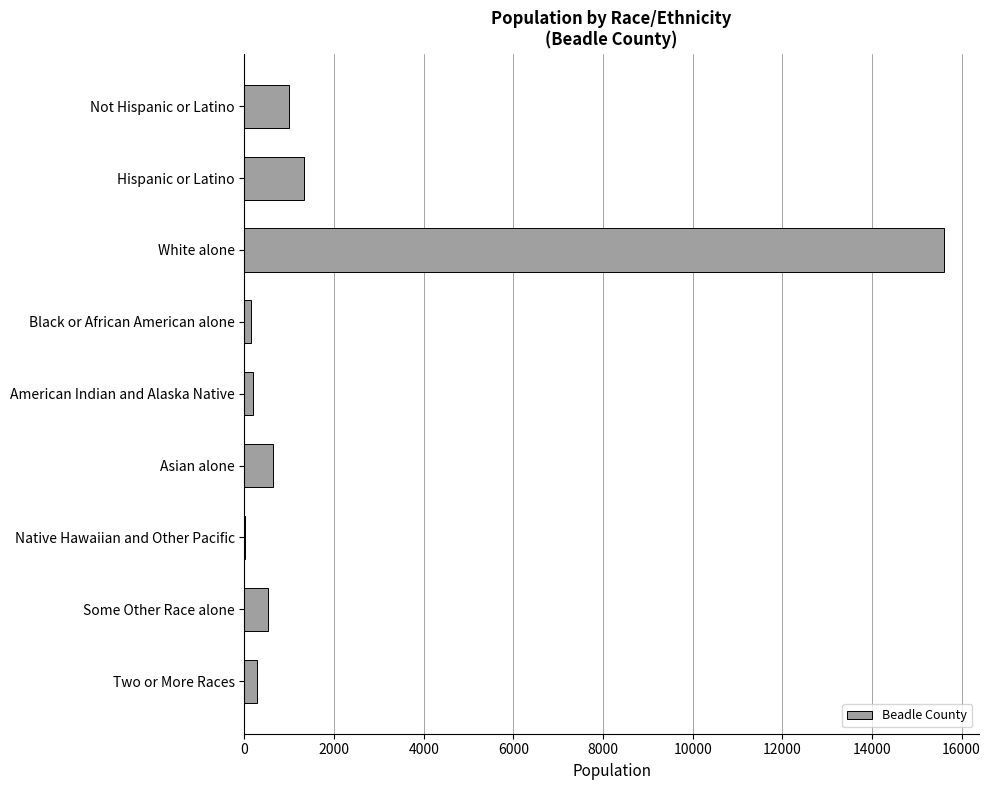

Between Black or African American alone and White alone, which is larger?

White alone